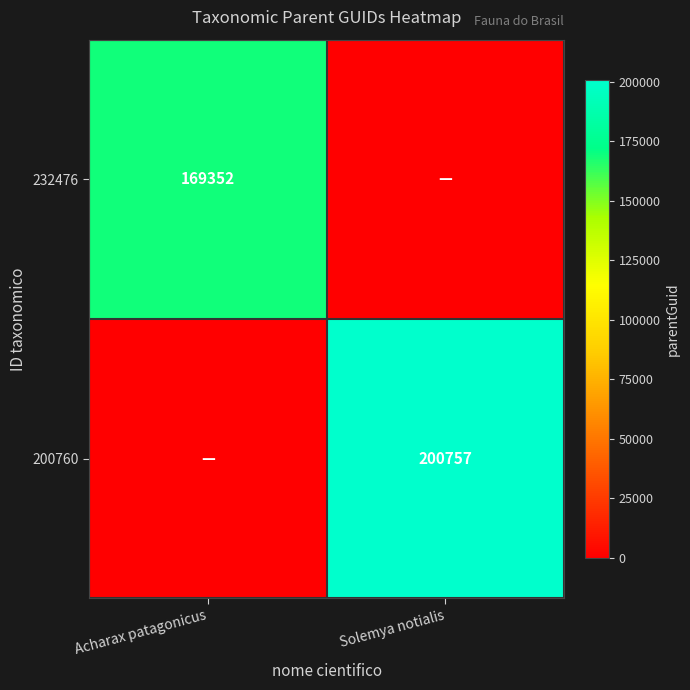

What is the total value across all series at Acharax patagonicus?

169352